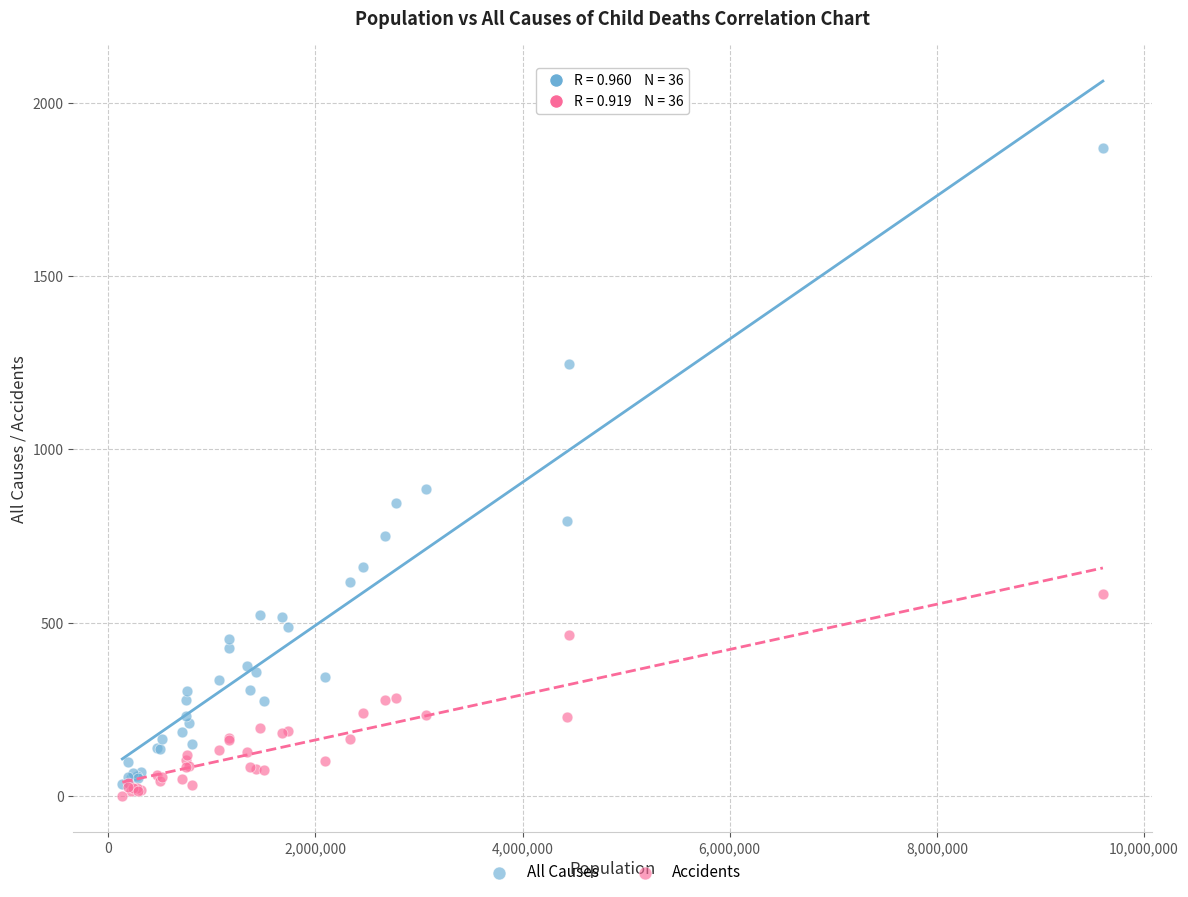

Across all series, what Y value is closest to 935?

886